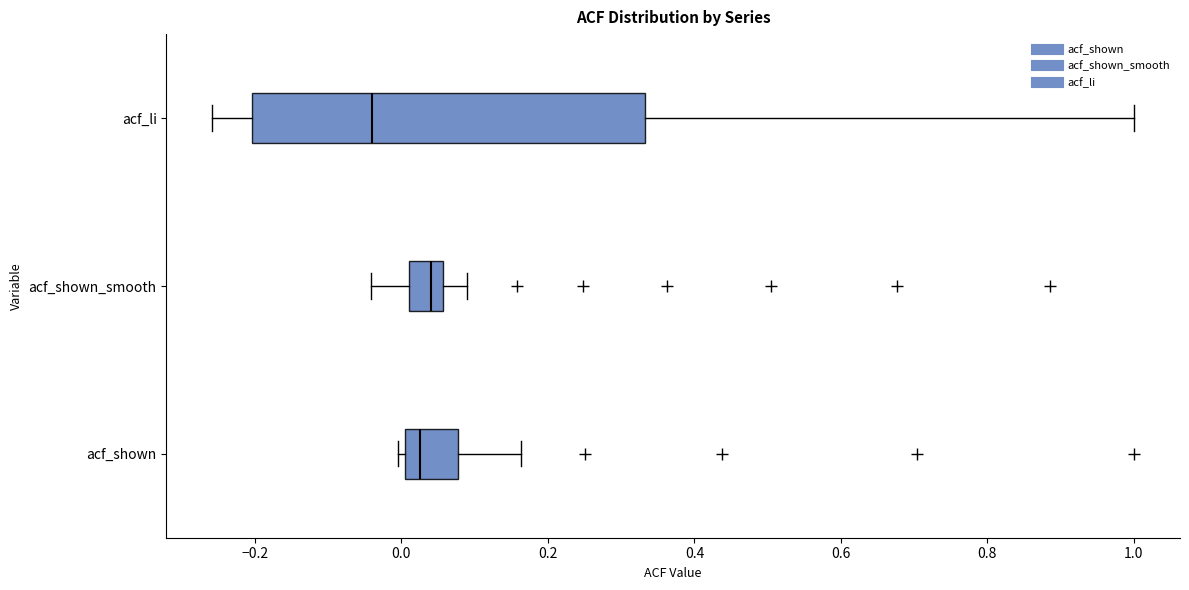

Reading bottom to top, read every box against the x-axis: the position of its median line, the range the box covers, and the ends of its whiskers. The values are not printed on the chart, so give them approximately, as read against the axis.

acf_shown: median 0.02, box 0.00 to 0.08, whiskers 0.00 (just left of the box's left edge) to 0.16
acf_shown_smooth: median 0.04, box 0.00 to 0.06, whiskers -0.04 to 0.08
acf_li: median -0.04, box -0.20 to 0.34, whiskers -0.26 to 1.00